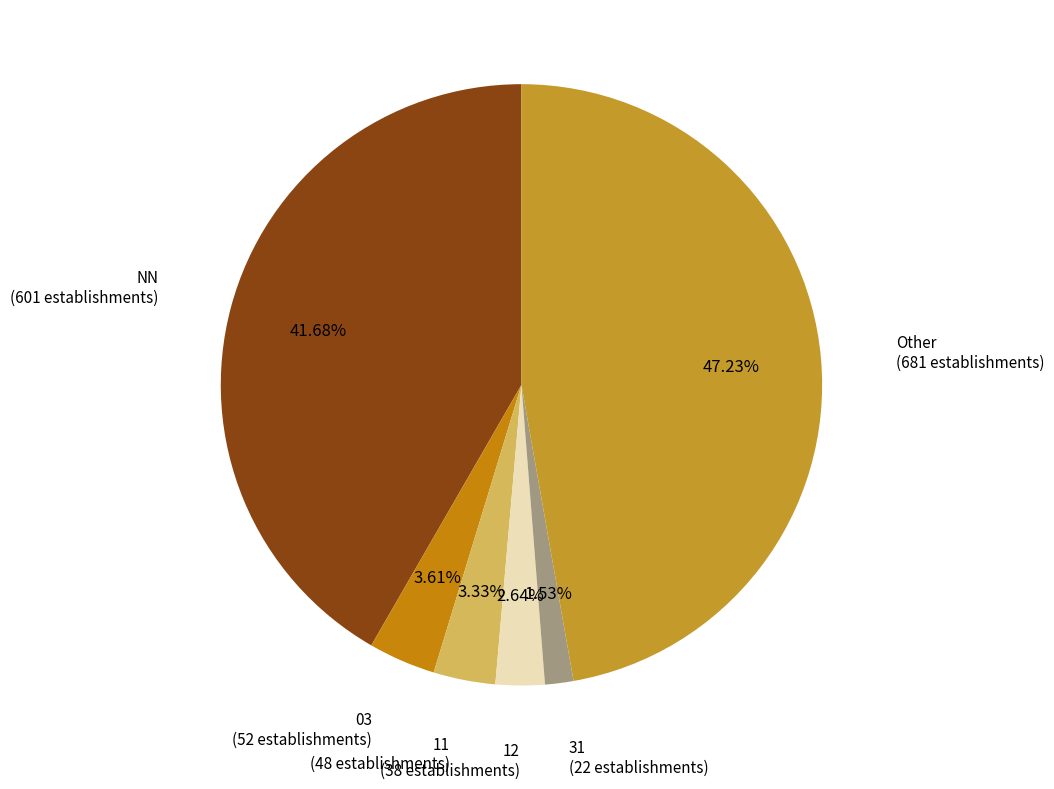

Between Other and 12, which is larger?

Other